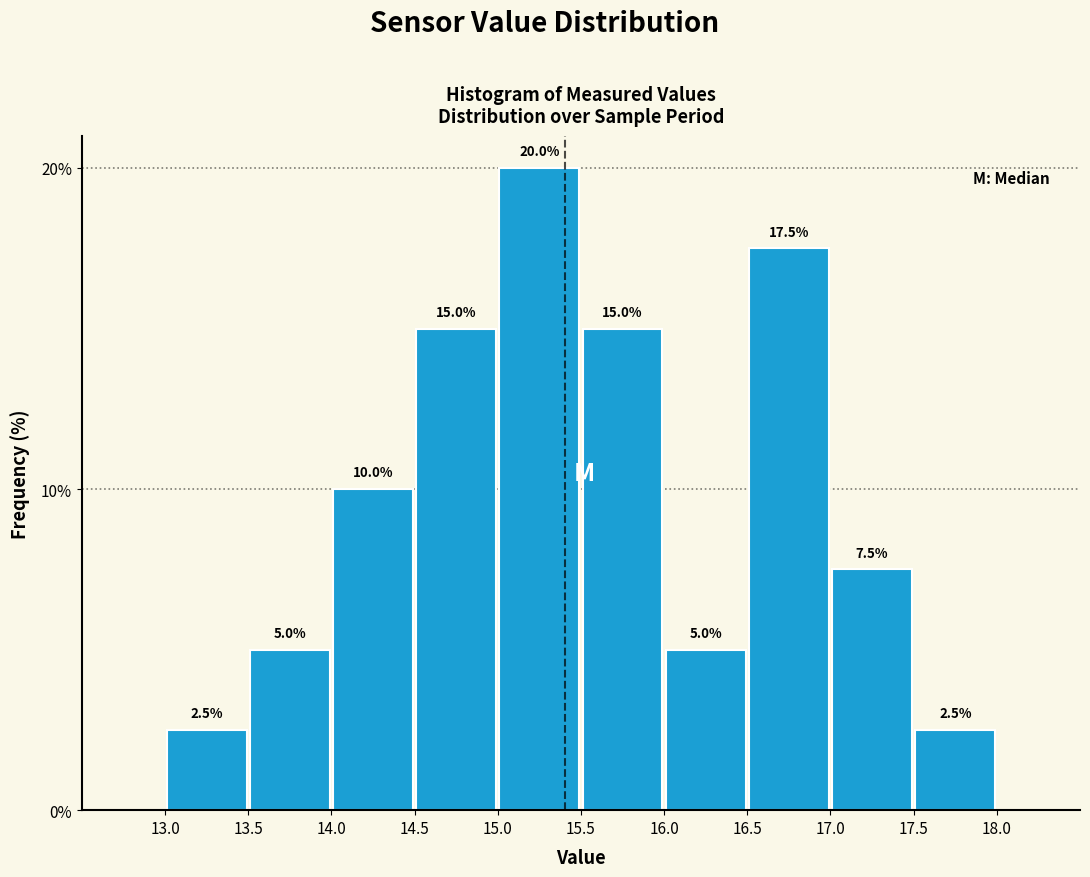

Reading left to right, transcribe this chart: for each bar, give the range it covers on the x-axis and its height.

13.0 to 13.5: 2.5
13.5 to 14.0: 5.0
14.0 to 14.5: 10.0
14.5 to 15.0: 15.0
15.0 to 15.5: 20.0
15.5 to 16.0: 15.0
16.0 to 16.5: 5.0
16.5 to 17.0: 17.5
17.0 to 17.5: 7.5
17.5 to 18.0: 2.5